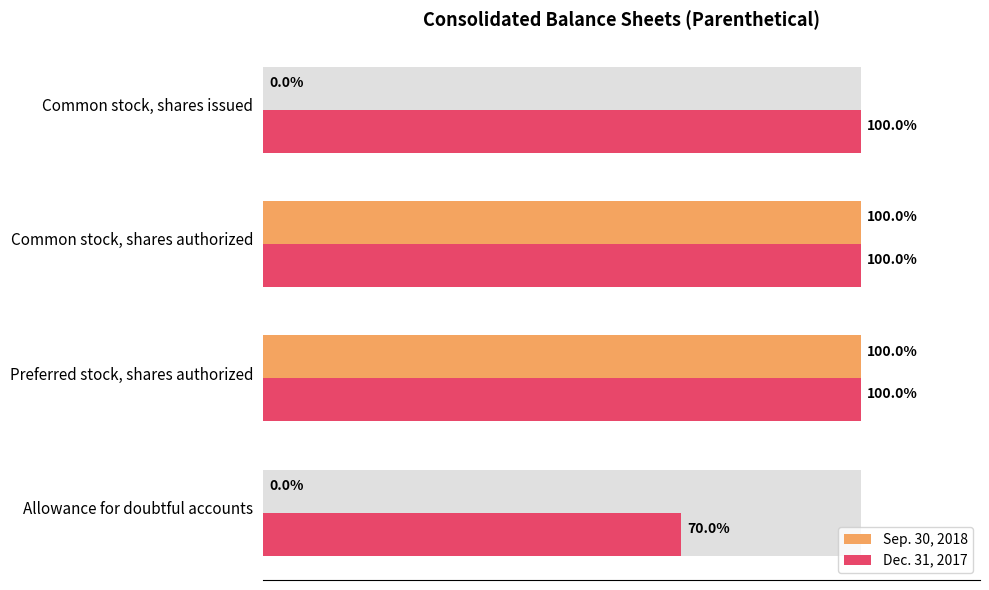

Does the chart contain any negative values?

No